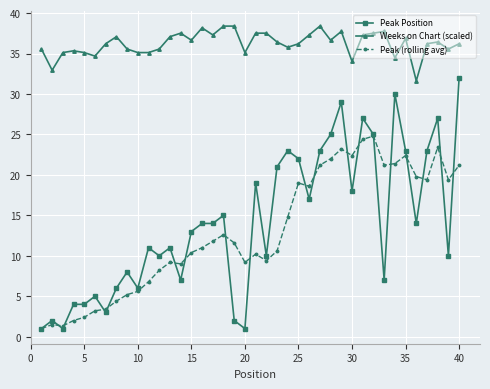

Which series has the largest total across all categories?

Weeks on Chart (scaled)